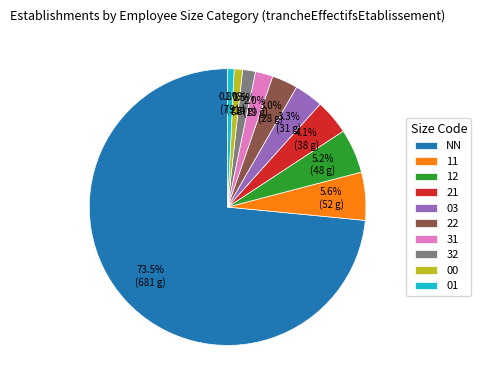

To the nearest percent, what is the difference between the largest and smallest slice percentages?

73%